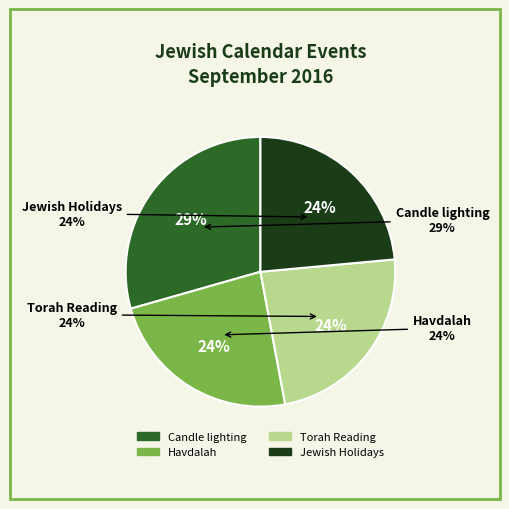

Combined, do Jewish Holidays and Torah Reading account for over 50%?

No